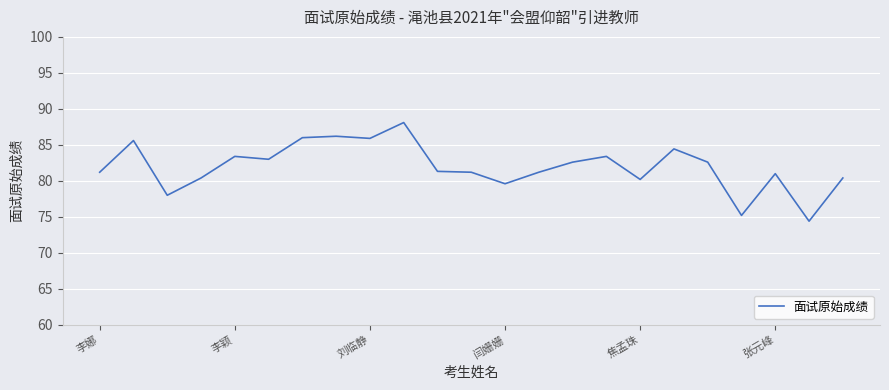

What is the difference between the maximum and minimum values?

13.7